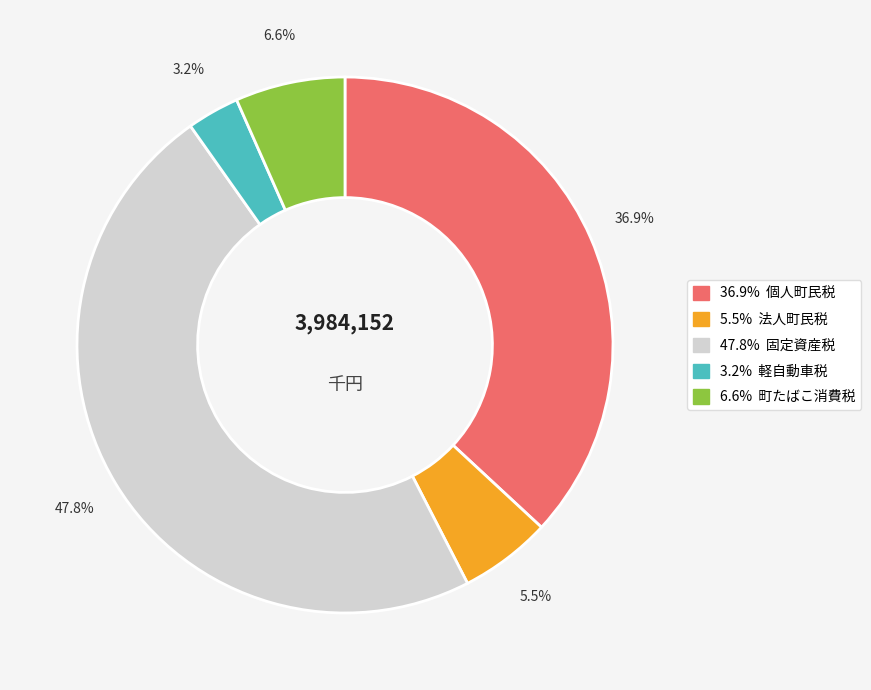

Is there a majority slice in this chart?

No